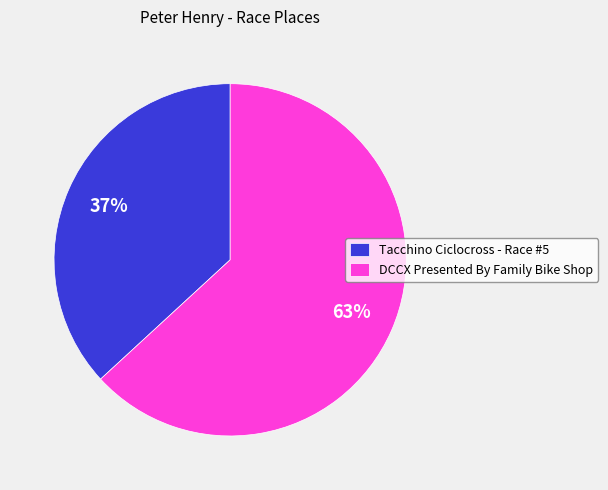

Which category has the biggest portion of the pie?

DCCX Presented By Family Bike Shop